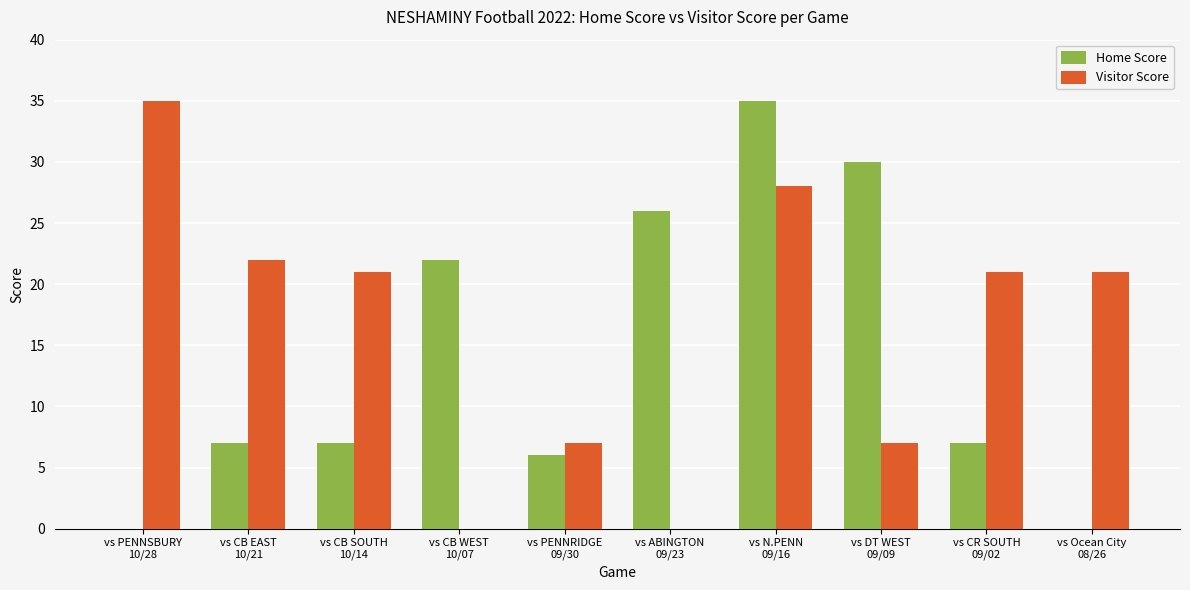

What is the sum of the Home Score values at vs DT WEST
09/09 and vs CB EAST
10/21?

37